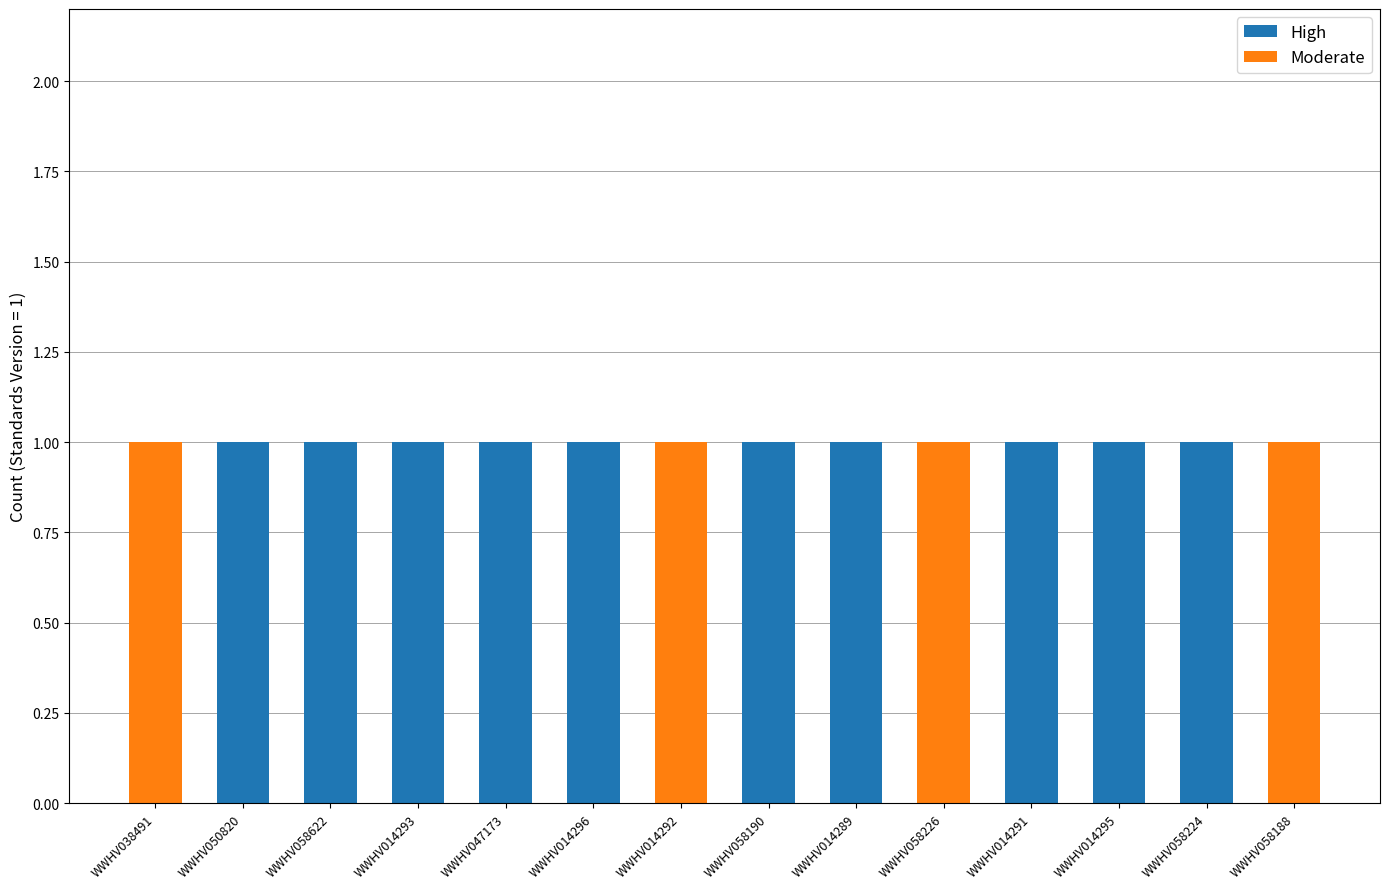

True or false: High has a value of 1 at WWHV058190.

True